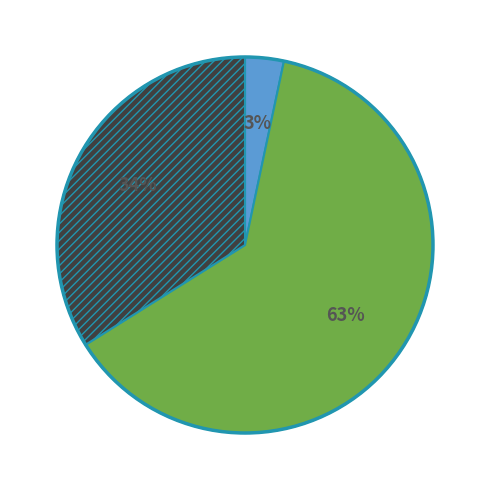

Is there a majority slice in this chart?

Yes